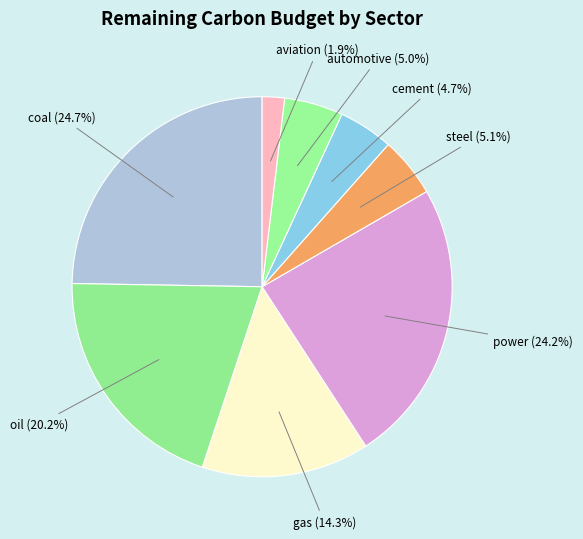

To the nearest percent, what portion does oil represent?

20%